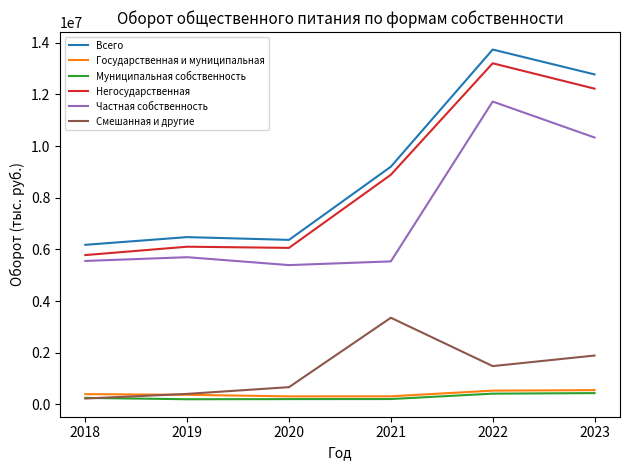

The value of Негосударственная at 2023 is 7009450. True or false?

False